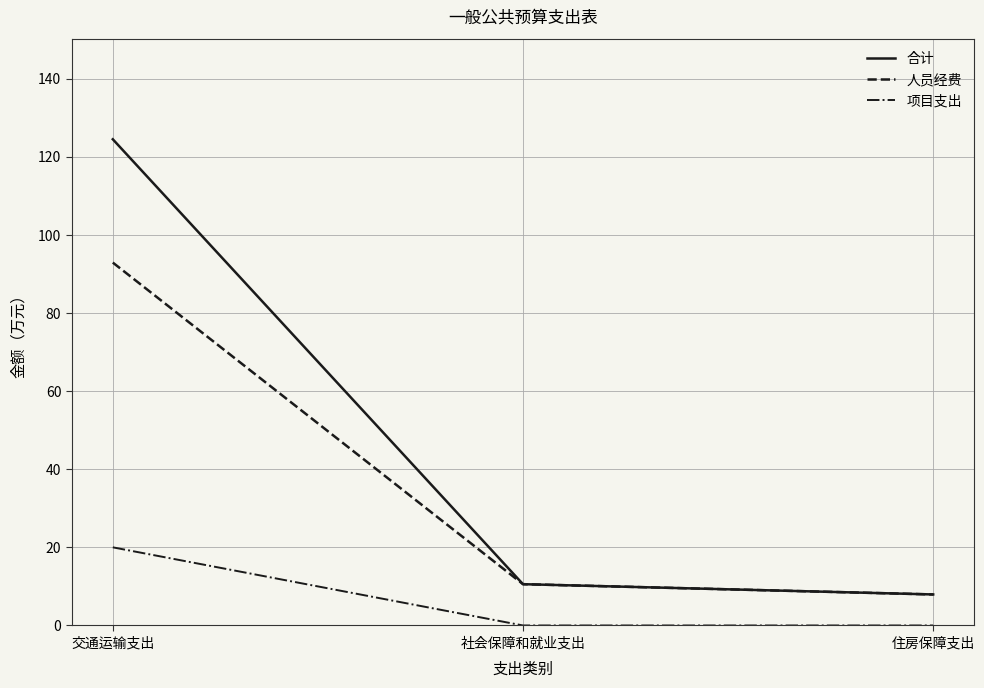

Rank the series by their maximum value, from lowest to highest.

项目支出, 人员经费, 合计